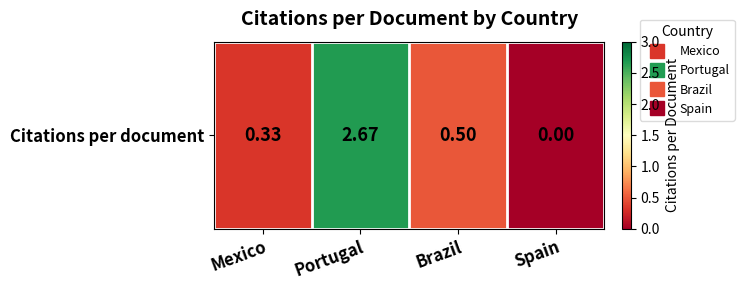

Between Portugal and Brazil, which is larger?

Portugal